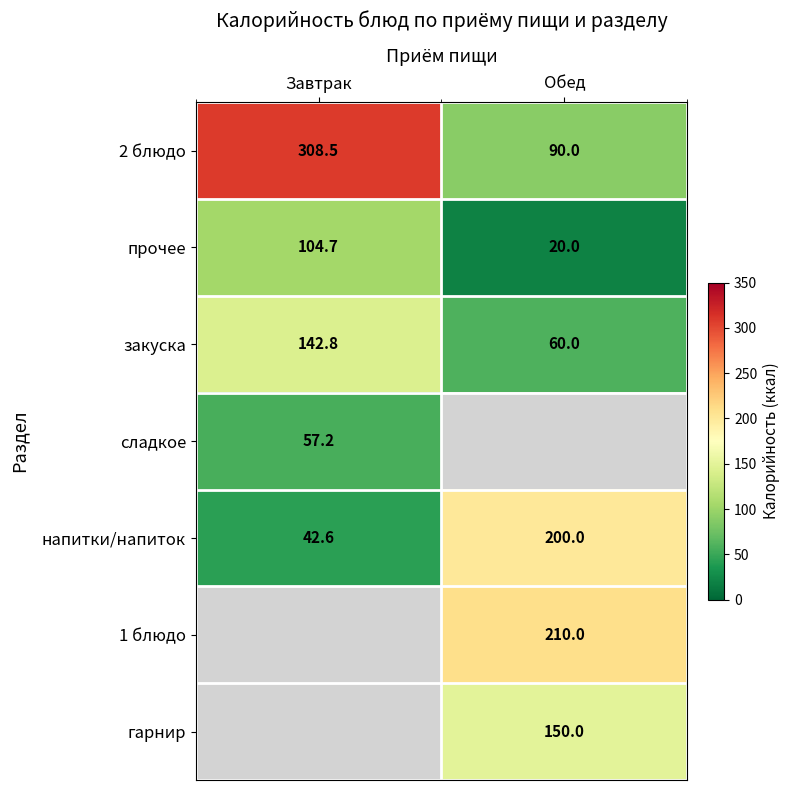

Which has a higher value, Завтрак or Обед?

Завтрак